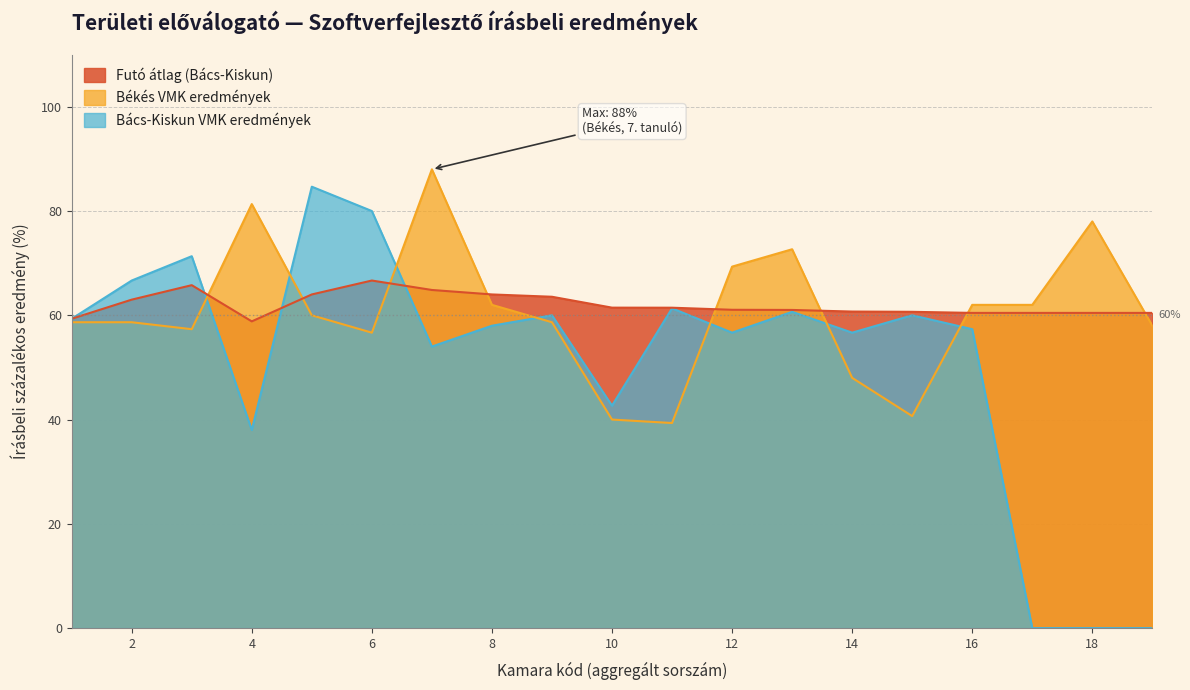

The value of Bács-Kiskun VMK eredmények at 18 is 0.0. True or false?

True